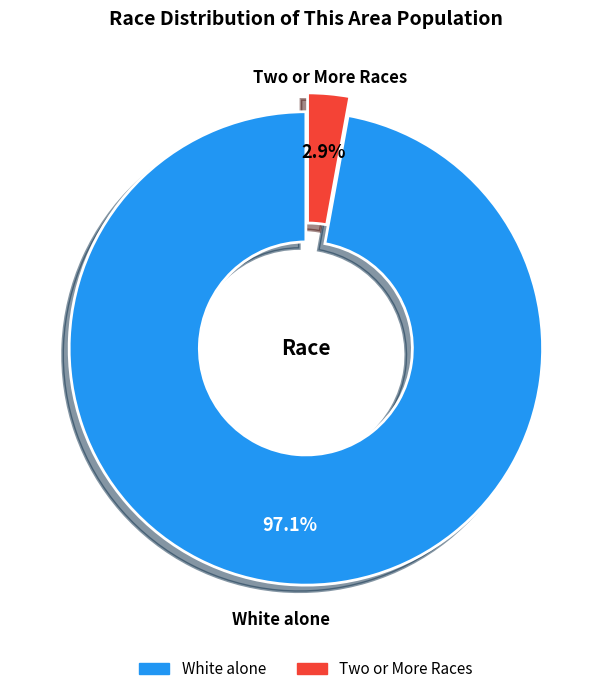

Is there any slice that represents more than half of the pie?

Yes